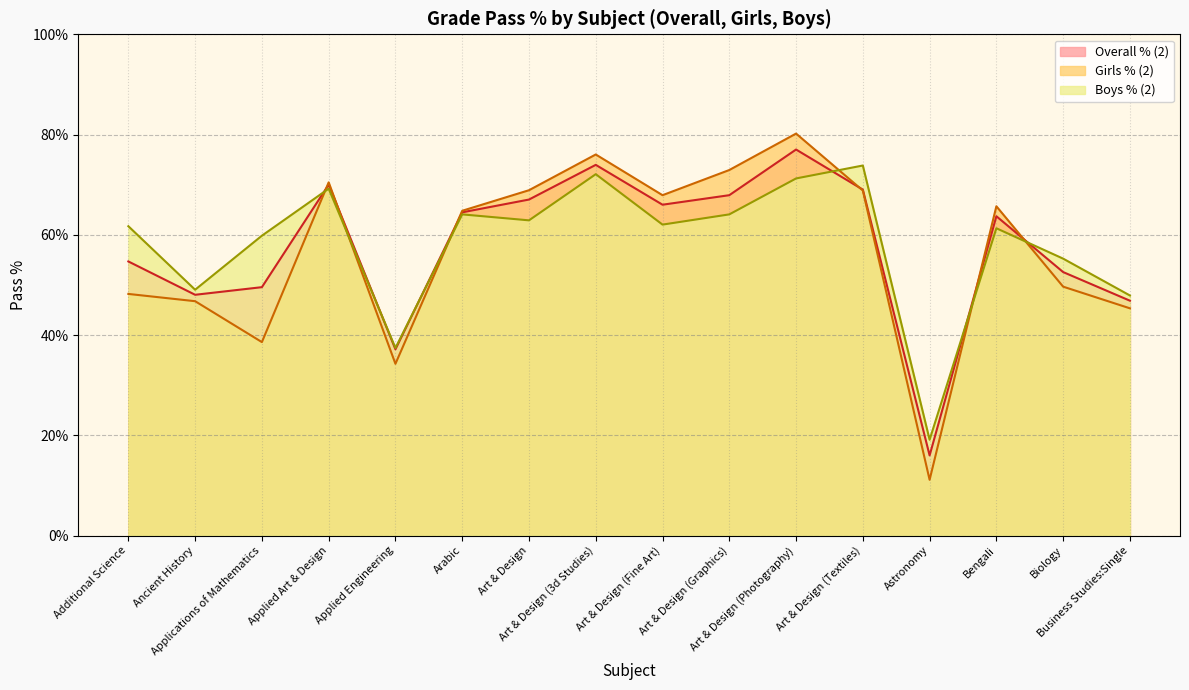

How many values in the Boys % (2) series are below 62?

8